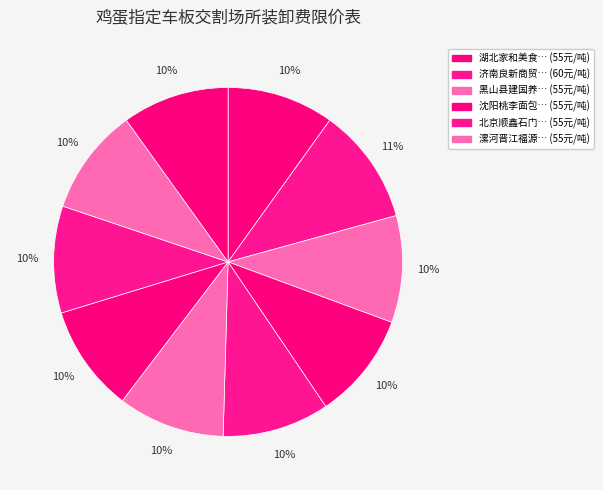

How many slices are in this pie chart?

10